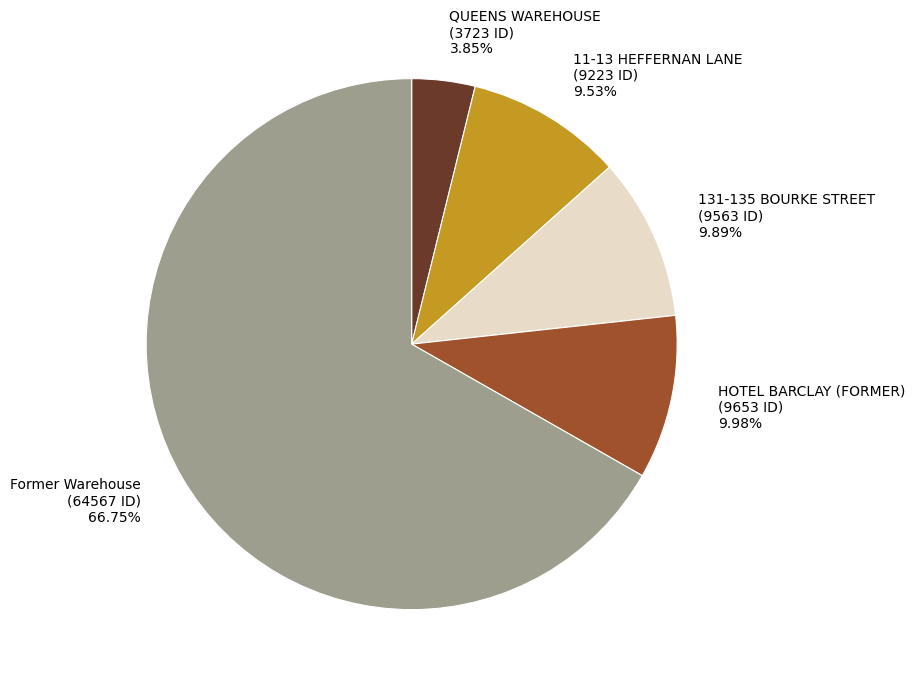

How much of the chart is everything except 11-13 HEFFERNAN LANE?

90.5%